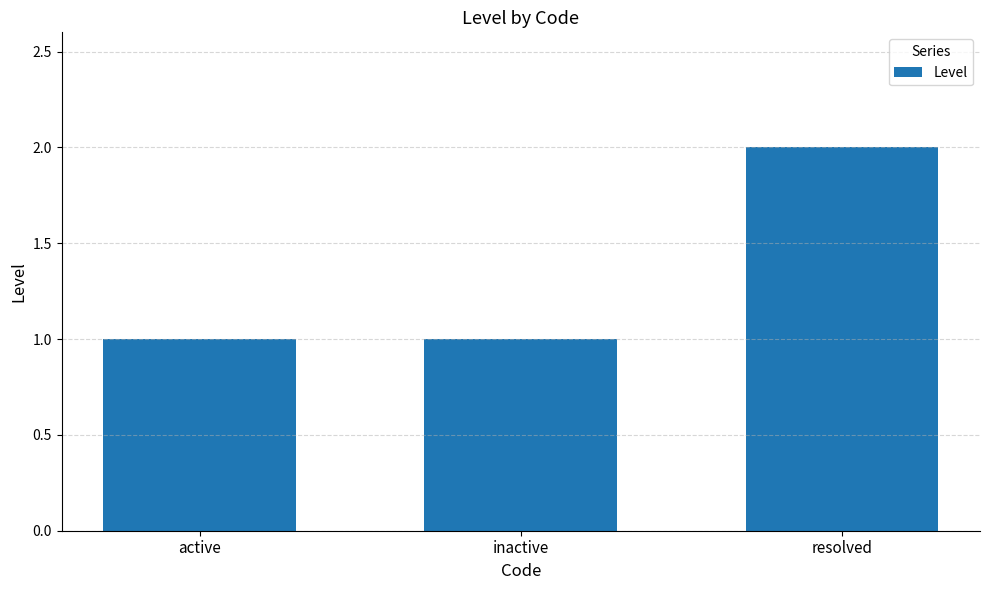

Which has a higher value, resolved or inactive?

resolved